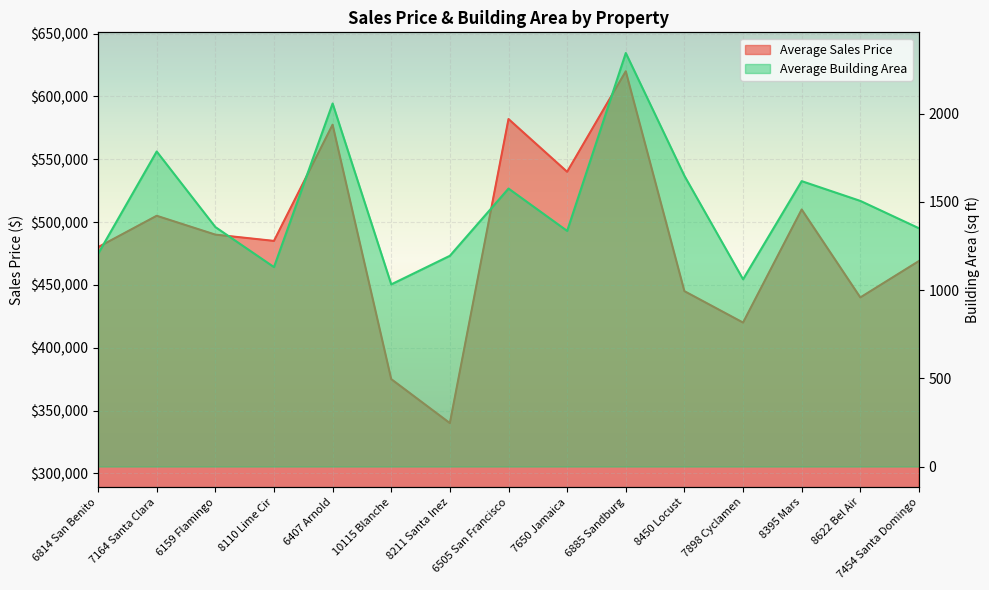

How many data points does each series have?

15